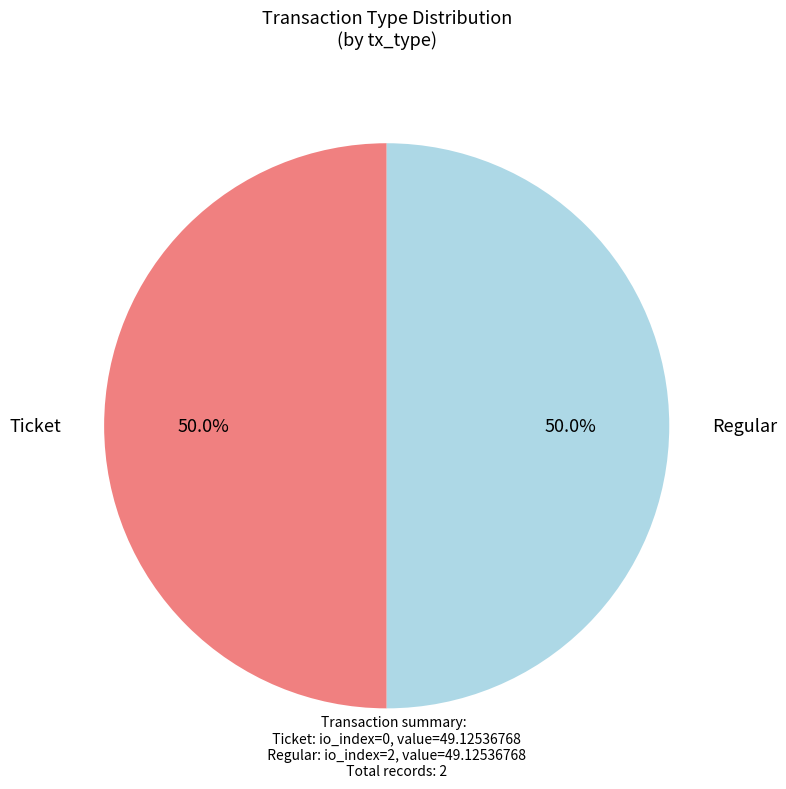

To the nearest percent, what is the average slice percentage?

50%